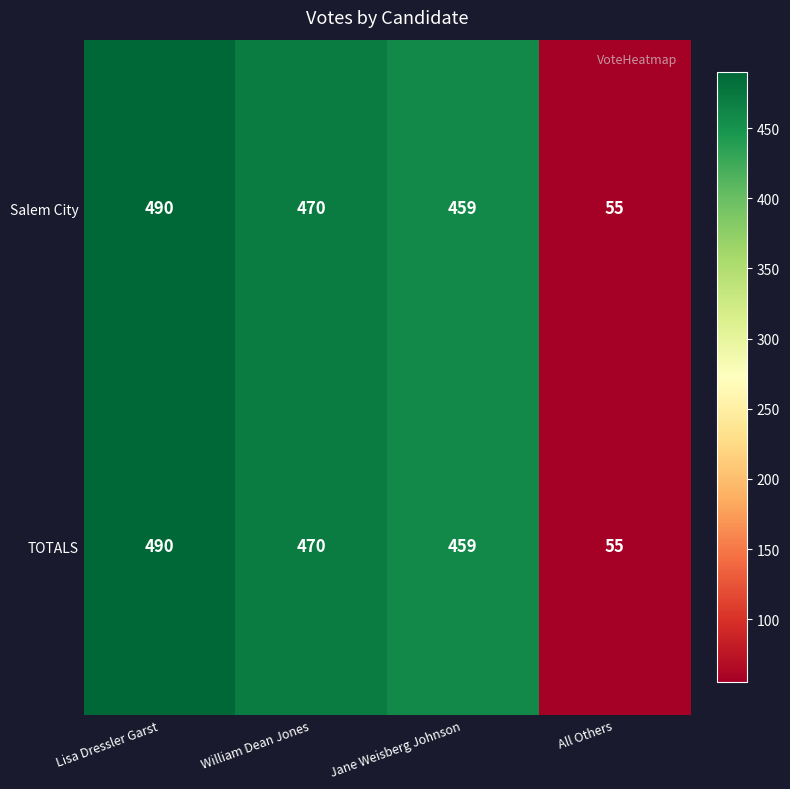

What is the total value across all series at Jane Weisberg Johnson?

918